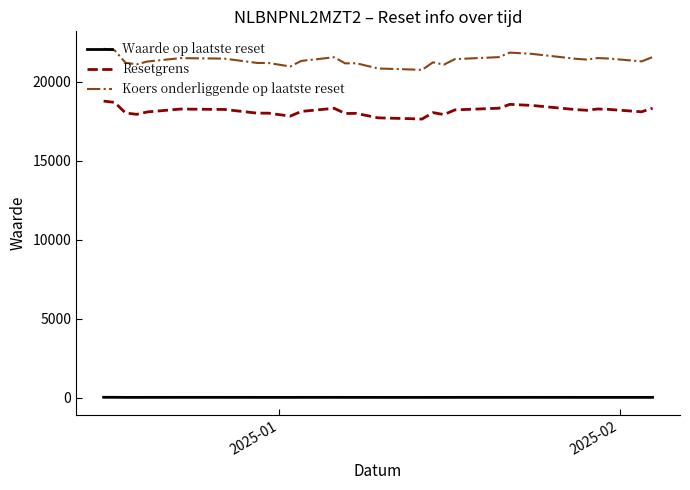

What are all the series names shown in the legend?

Waarde op laatste reset, Resetgrens, Koers onderliggende op laatste reset